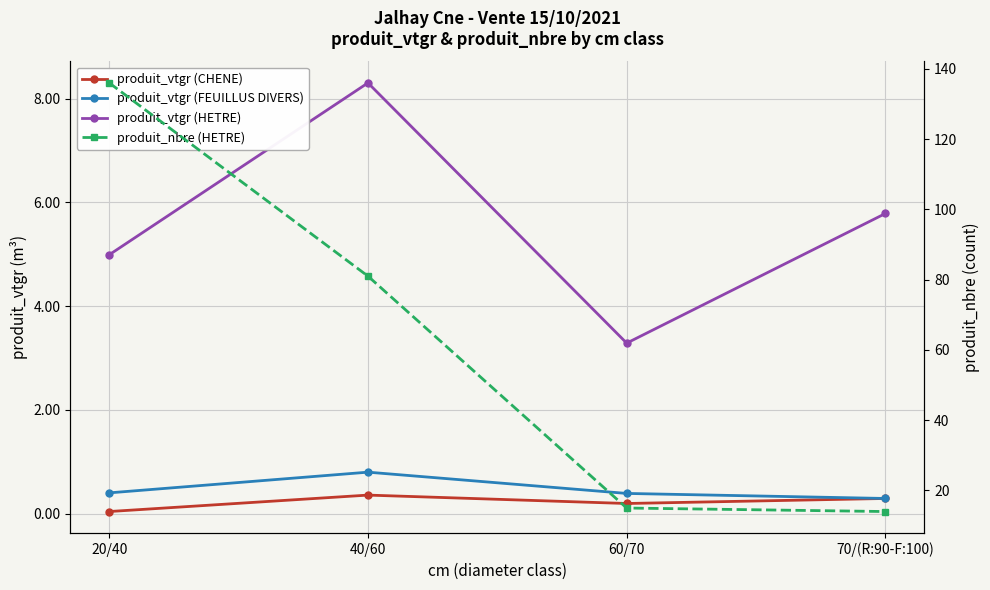

What is the difference between the second highest and minimum values in the produit_nbre (HETRE) series?

67.0